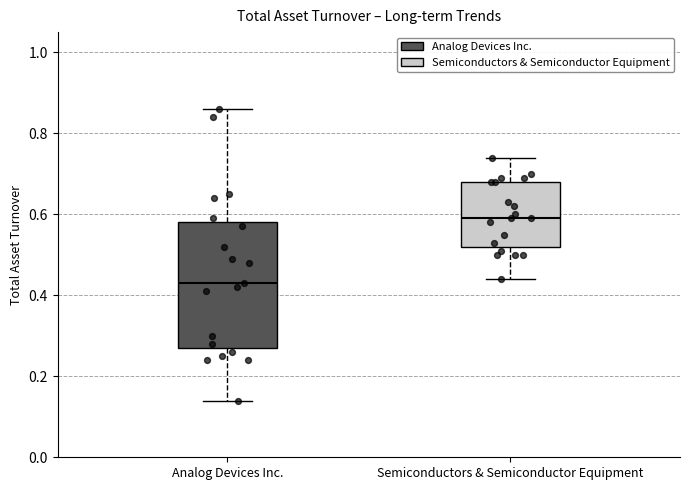

Reading left to right, transcribe this box plot: for each box, give where its median line is, the range the box spans, and where its two whiskers end, as read against the y-axis. The values are not printed on the chart, so give them approximately, as read against the axis.

Analog Devices Inc.: median 0.44, box 0.28 to 0.58, whiskers 0.14 to 0.86
Semiconductors & Semiconductor Equipment: median 0.60, box 0.52 to 0.68, whiskers 0.44 to 0.74